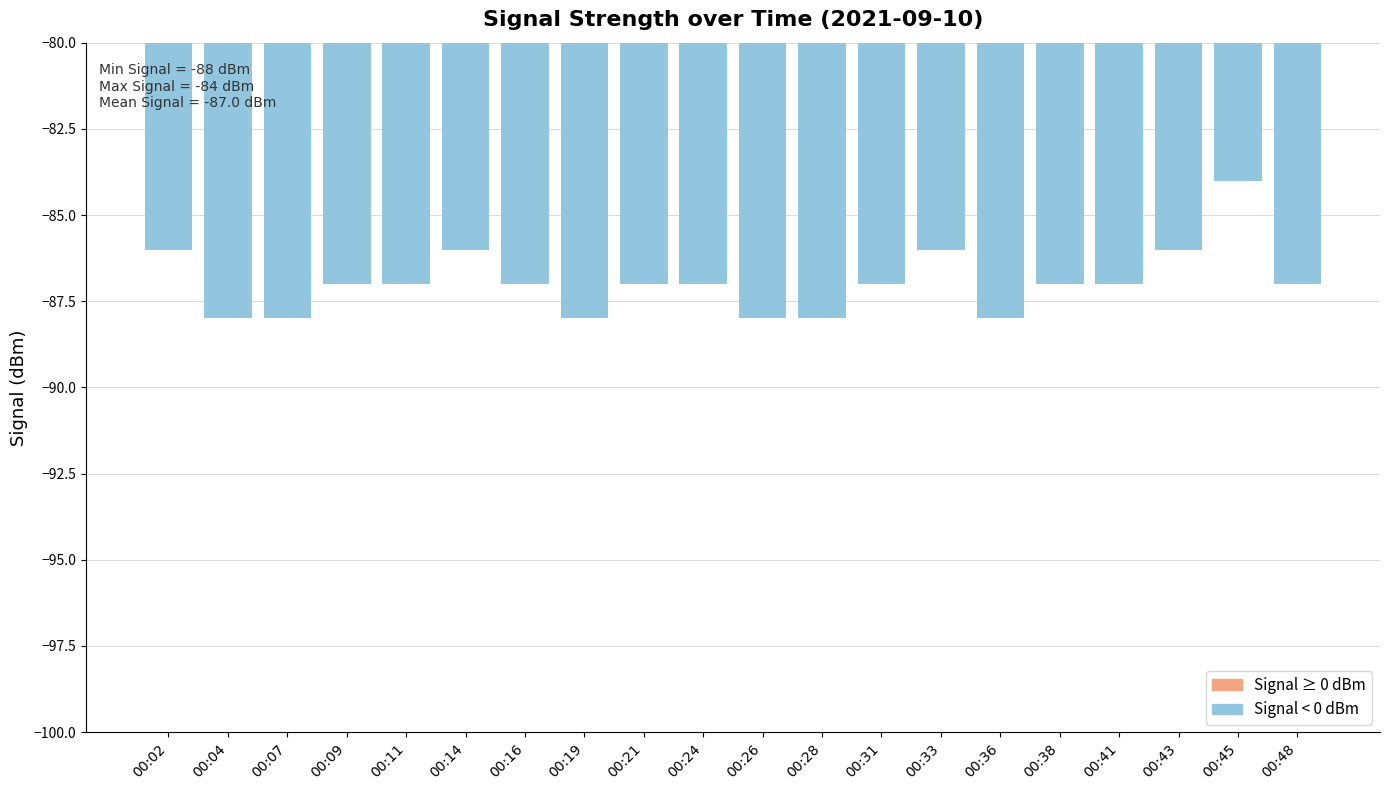

What is the maximum value shown in the chart?

-84